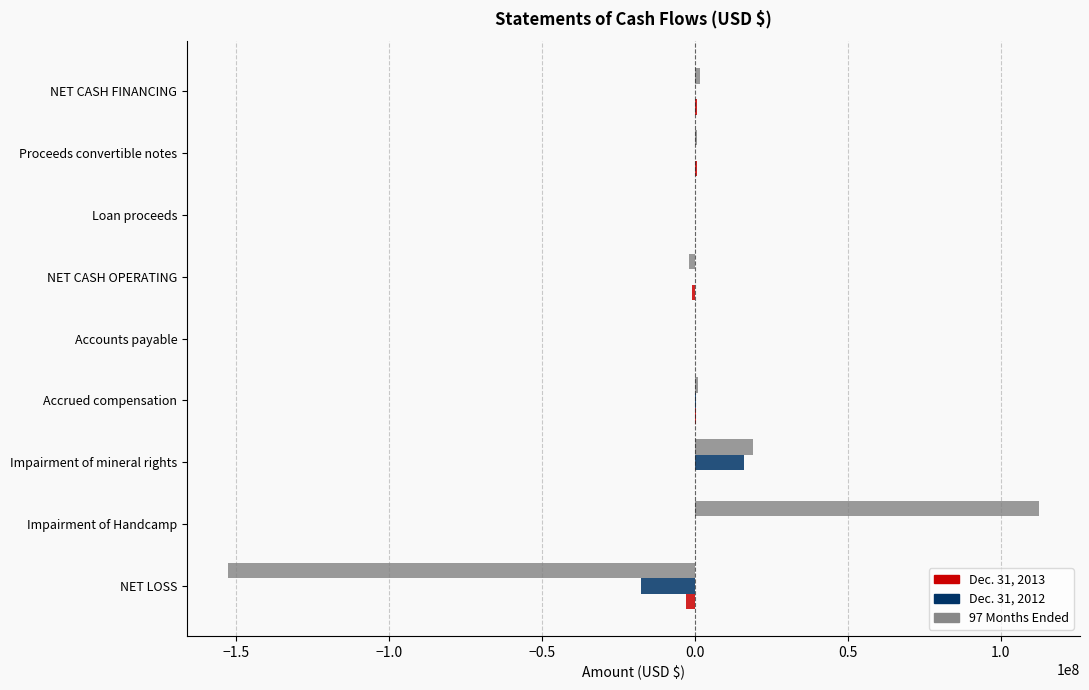

What is the sum of all 97 Months Ended values?

-18976587